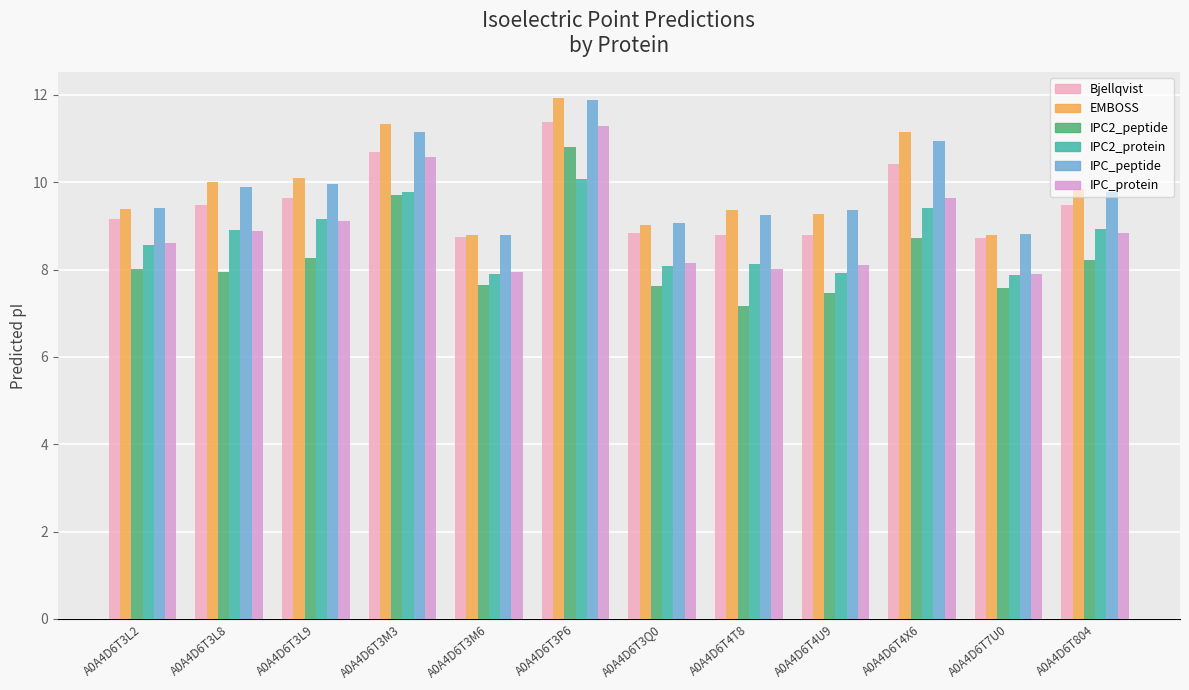

What is the greatest value displayed?

11.9